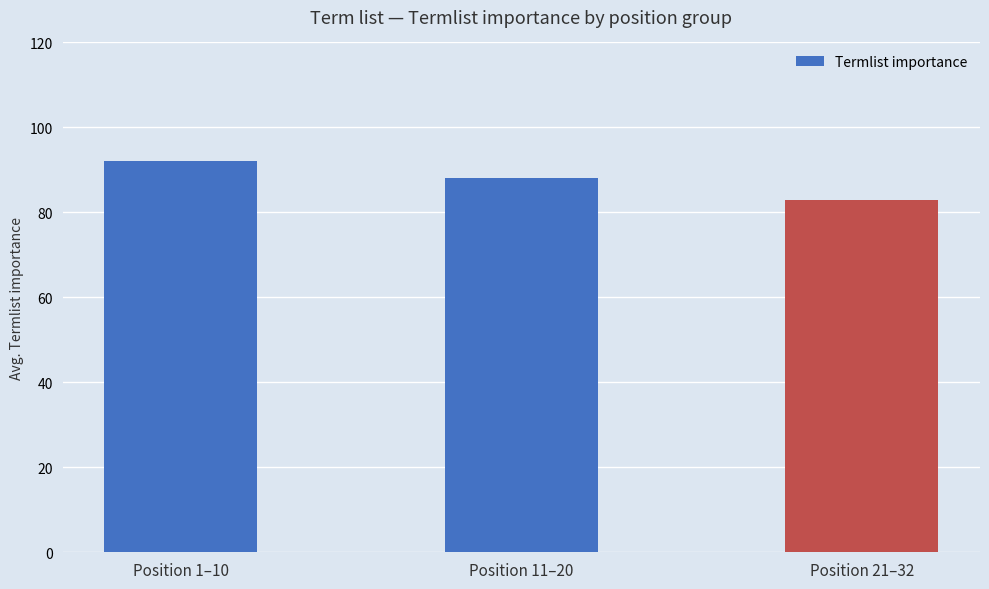

What is the average value?

88